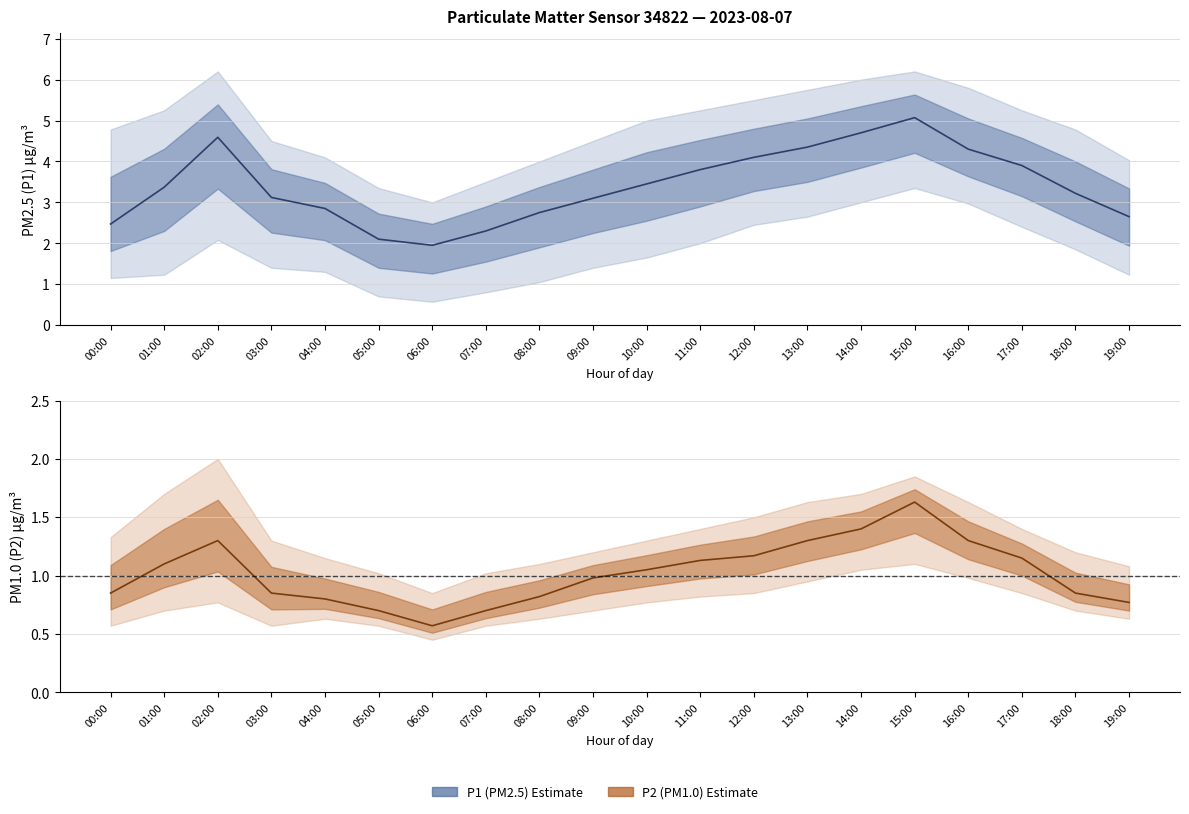

True or false: P1 Estimate and P2 Estimate cross at least once.

False